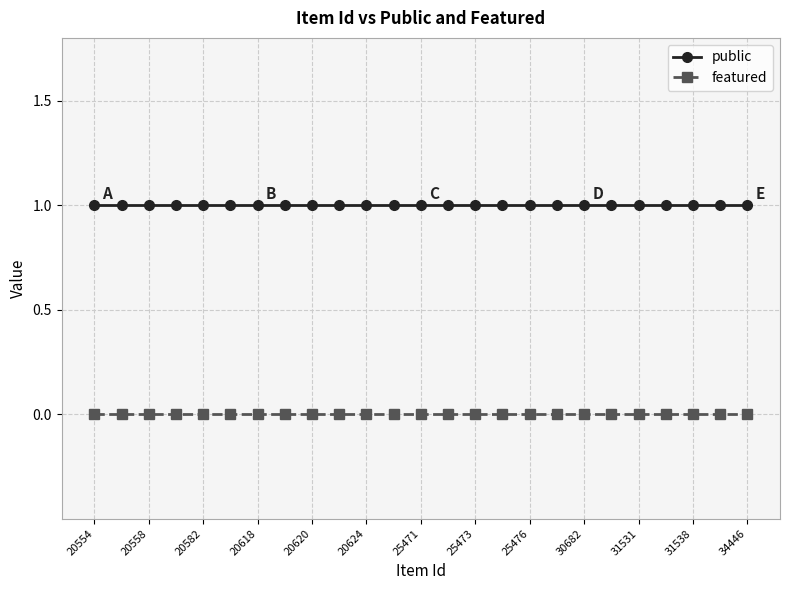

What is the value of the public point at the 15th from the left?

1